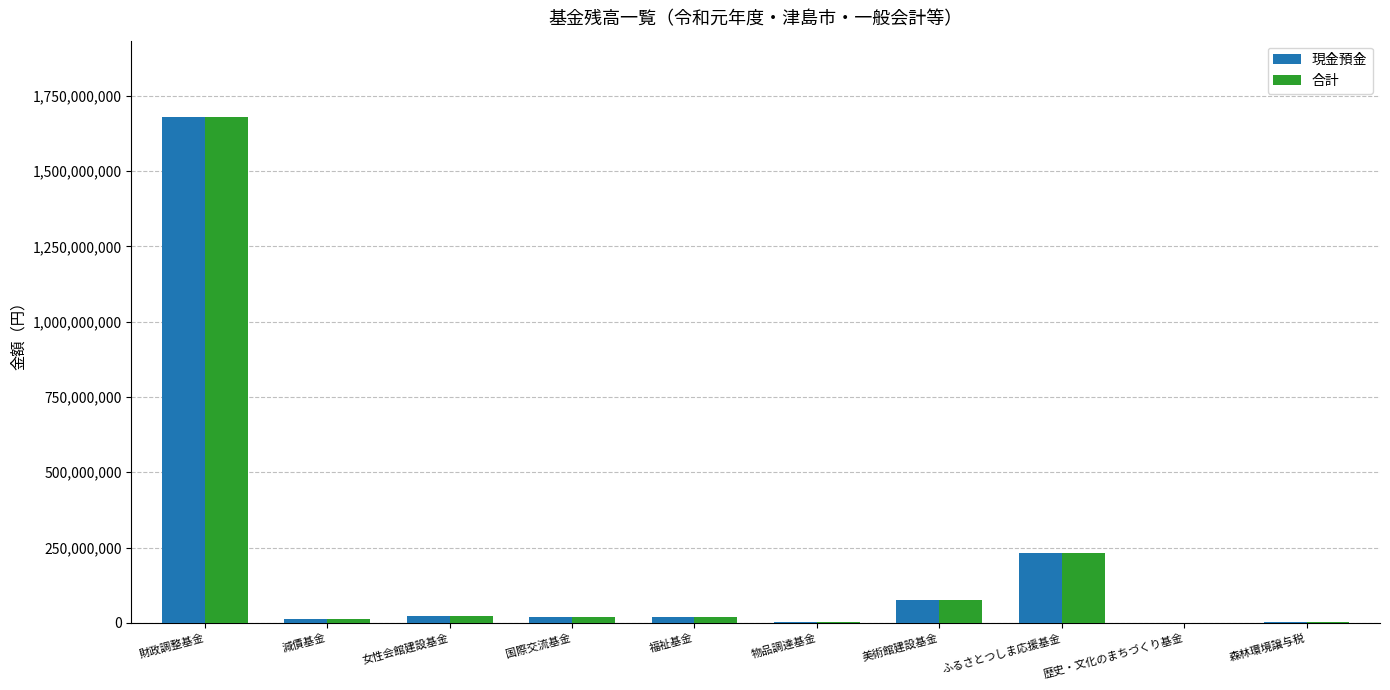

What is the total value across all series at ふるさとつしま応援基金?

464154040